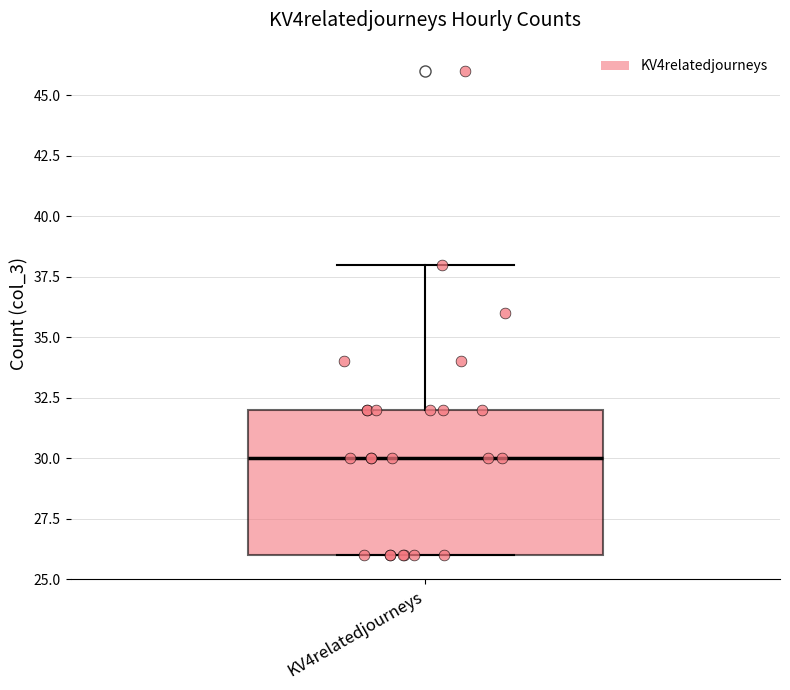

Transcribe this box plot: give where the median line is, the range the box spans, and where the two whiskers end, as read against the y-axis. The values are not printed on the chart, so give them approximately, as read against the axis.

median 30, box 26 to 32, whiskers 26 to 38